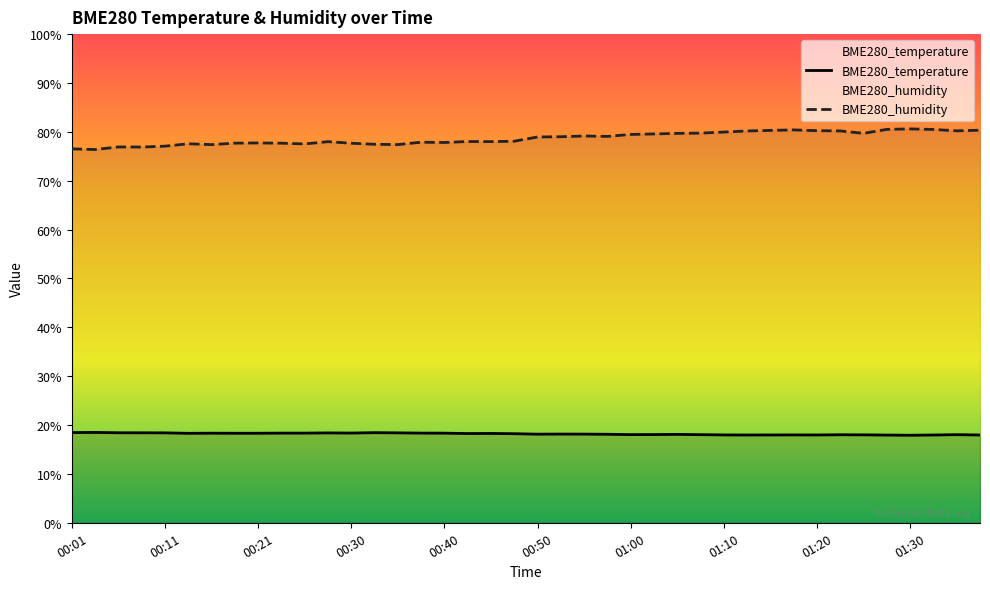

What is the value of the BME280_temperature point at the 17th from the left?

18.3